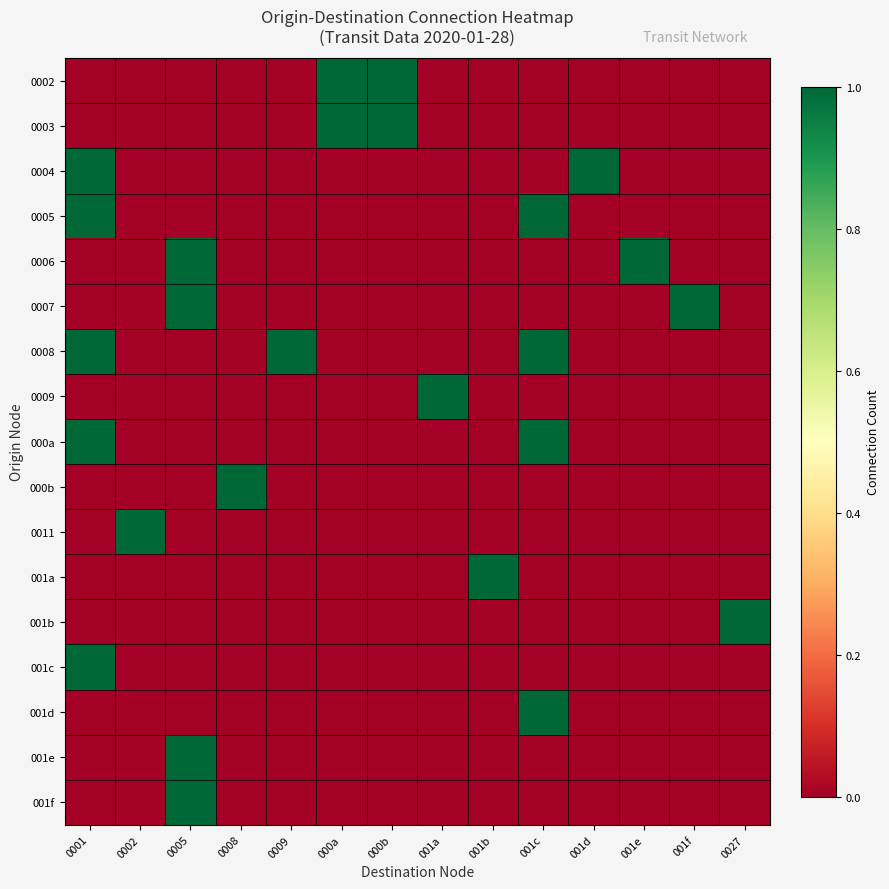

Reading right to left, extract all data points from this chart.

0002: 0027=0	001f=0	001e=0	001d=0	001c=0	001b=0	001a=0	000b=1	000a=1	0009=0	0008=0	0005=0	0002=0	0001=0
0003: 0027=0	001f=0	001e=0	001d=0	001c=0	001b=0	001a=0	000b=1	000a=1	0009=0	0008=0	0005=0	0002=0	0001=0
0004: 0027=0	001f=0	001e=0	001d=1	001c=0	001b=0	001a=0	000b=0	000a=0	0009=0	0008=0	0005=0	0002=0	0001=1
0005: 0027=0	001f=0	001e=0	001d=0	001c=1	001b=0	001a=0	000b=0	000a=0	0009=0	0008=0	0005=0	0002=0	0001=1
0006: 0027=0	001f=0	001e=1	001d=0	001c=0	001b=0	001a=0	000b=0	000a=0	0009=0	0008=0	0005=1	0002=0	0001=0
0007: 0027=0	001f=1	001e=0	001d=0	001c=0	001b=0	001a=0	000b=0	000a=0	0009=0	0008=0	0005=1	0002=0	0001=0
0008: 0027=0	001f=0	001e=0	001d=0	001c=1	001b=0	001a=0	000b=0	000a=0	0009=1	0008=0	0005=0	0002=0	0001=1
0009: 0027=0	001f=0	001e=0	001d=0	001c=0	001b=0	001a=1	000b=0	000a=0	0009=0	0008=0	0005=0	0002=0	0001=0
000a: 0027=0	001f=0	001e=0	001d=0	001c=1	001b=0	001a=0	000b=0	000a=0	0009=0	0008=0	0005=0	0002=0	0001=1
000b: 0027=0	001f=0	001e=0	001d=0	001c=0	001b=0	001a=0	000b=0	000a=0	0009=0	0008=1	0005=0	0002=0	0001=0
0011: 0027=0	001f=0	001e=0	001d=0	001c=0	001b=0	001a=0	000b=0	000a=0	0009=0	0008=0	0005=0	0002=1	0001=0
001a: 0027=0	001f=0	001e=0	001d=0	001c=0	001b=1	001a=0	000b=0	000a=0	0009=0	0008=0	0005=0	0002=0	0001=0
001b: 0027=1	001f=0	001e=0	001d=0	001c=0	001b=0	001a=0	000b=0	000a=0	0009=0	0008=0	0005=0	0002=0	0001=0
001c: 0027=0	001f=0	001e=0	001d=0	001c=0	001b=0	001a=0	000b=0	000a=0	0009=0	0008=0	0005=0	0002=0	0001=1
001d: 0027=0	001f=0	001e=0	001d=0	001c=1	001b=0	001a=0	000b=0	000a=0	0009=0	0008=0	0005=0	0002=0	0001=0
001e: 0027=0	001f=0	001e=0	001d=0	001c=0	001b=0	001a=0	000b=0	000a=0	0009=0	0008=0	0005=1	0002=0	0001=0
001f: 0027=0	001f=0	001e=0	001d=0	001c=0	001b=0	001a=0	000b=0	000a=0	0009=0	0008=0	0005=1	0002=0	0001=0